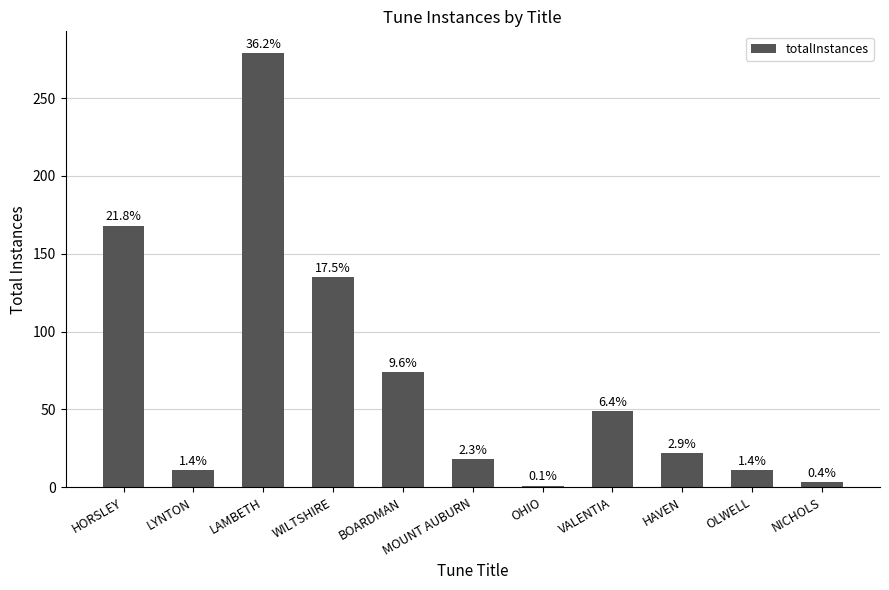

What is the sum of the values at OLWELL and HAVEN?

33